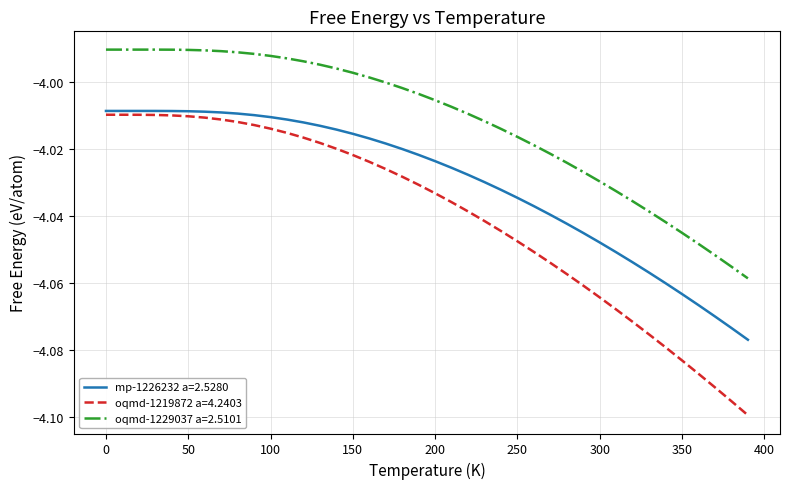

True or false: oqmd-1229037 a=2.5101 and oqmd-1219872 a=4.2403 intersect in this chart.

False